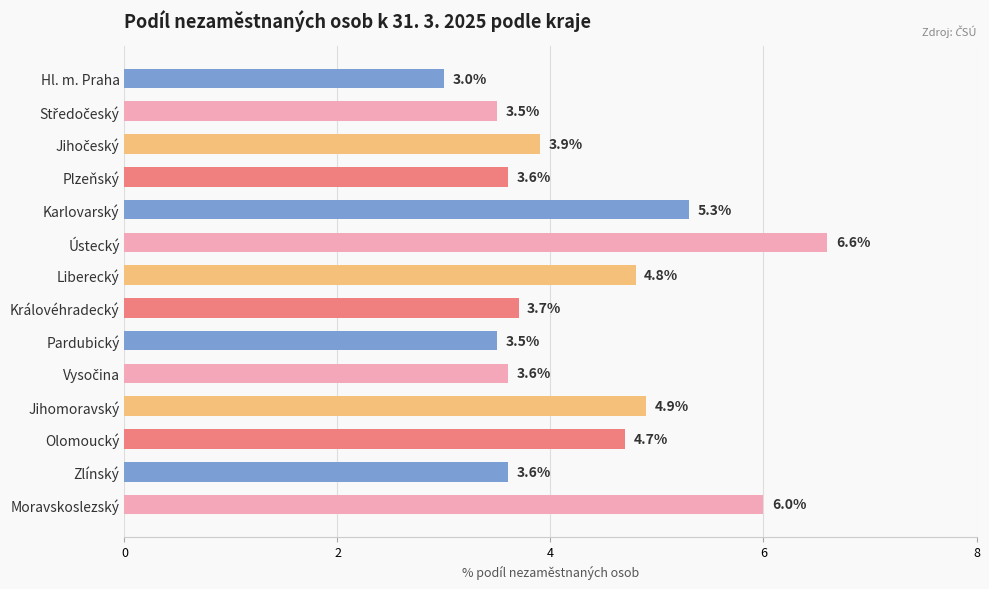

The value at Moravskoslezský is 8.3. True or false?

False